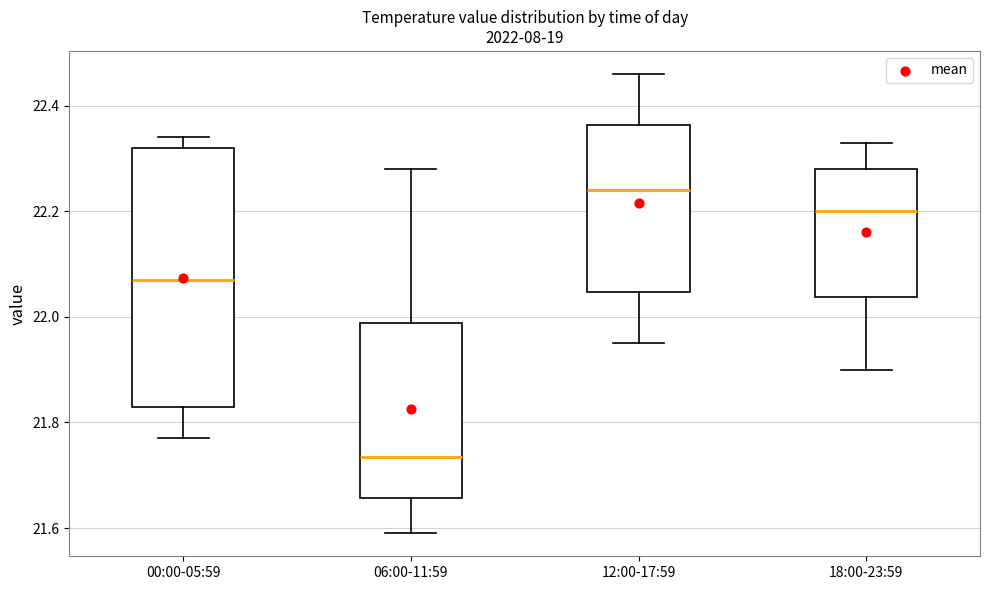

Reading left to right, read every box against the y-axis: the position of its median line, the range the box covers, and the ends of its whiskers. The values are not printed on the chart, so give them approximately, as read against the axis.

00:00-05:59: median 22.08, box 21.84 to 22.32, whiskers 21.78 to 22.34
06:00-11:59: median 21.74, box 21.66 to 21.98, whiskers 21.60 to 22.28
12:00-17:59: median 22.24, box 22.04 to 22.36, whiskers 21.96 to 22.46
18:00-23:59: median 22.20, box 22.04 to 22.28, whiskers 21.90 to 22.34